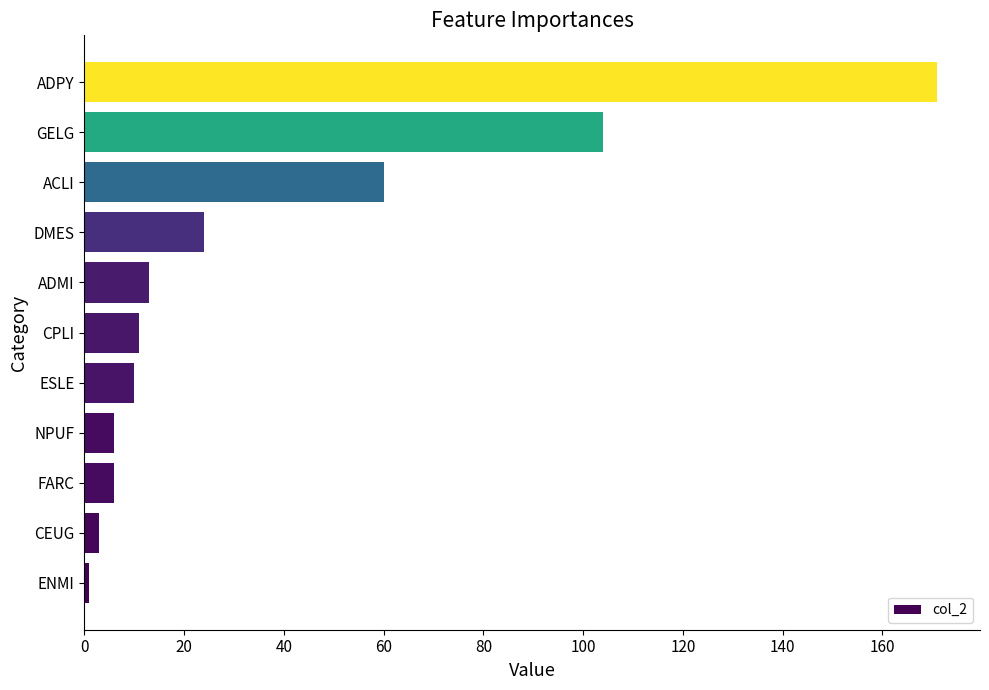

What is the difference between the maximum and second lowest values?

168